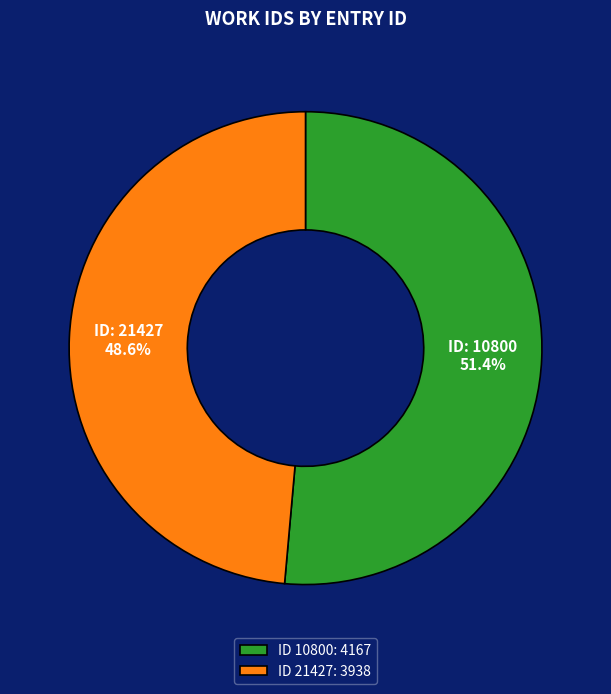

Count the number of slices in the pie.

2